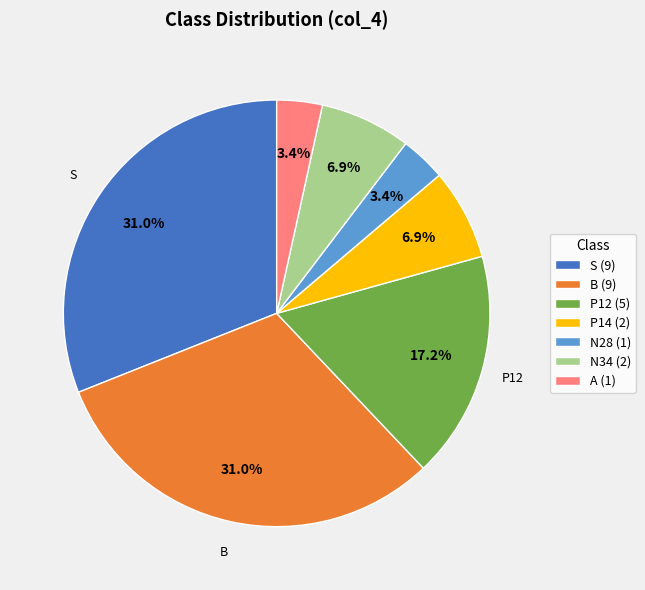

How much of the chart is everything except N28 (1)?

96.6%